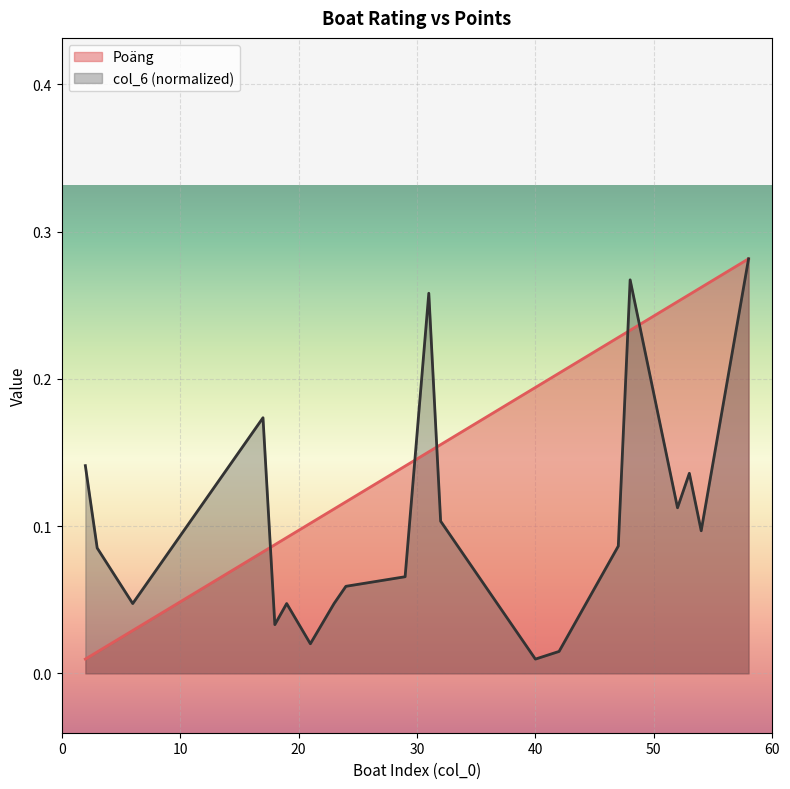

Reading left to right, extract all data points from this chart.

Poäng: 0.0	0.0	0.0	0.1	0.1	0.1	0.1	0.1	0.1	0.1	0.2	0.2	0.2	0.2	0.2	0.2	0.3	0.3	0.3	0.3
col_6: 0.1	0.1	0.0	0.2	0.0	0.0	0.0	0.0	0.1	0.1	0.3	0.1	0.0	0.0	0.1	0.3	0.1	0.1	0.1	0.3